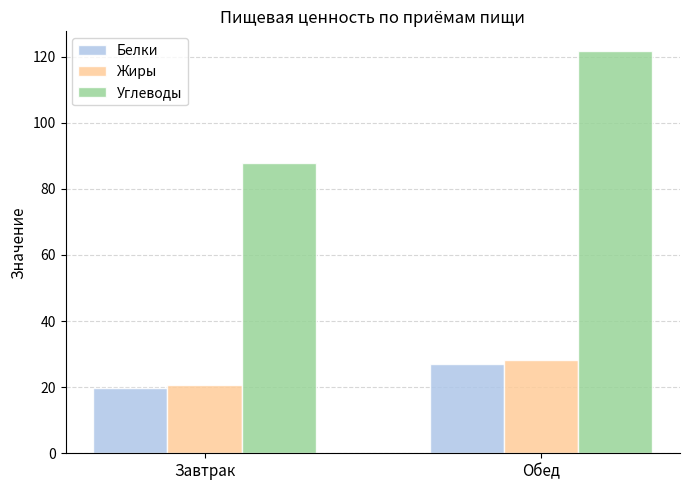

At how many categories does at least one series exceed 55?

2